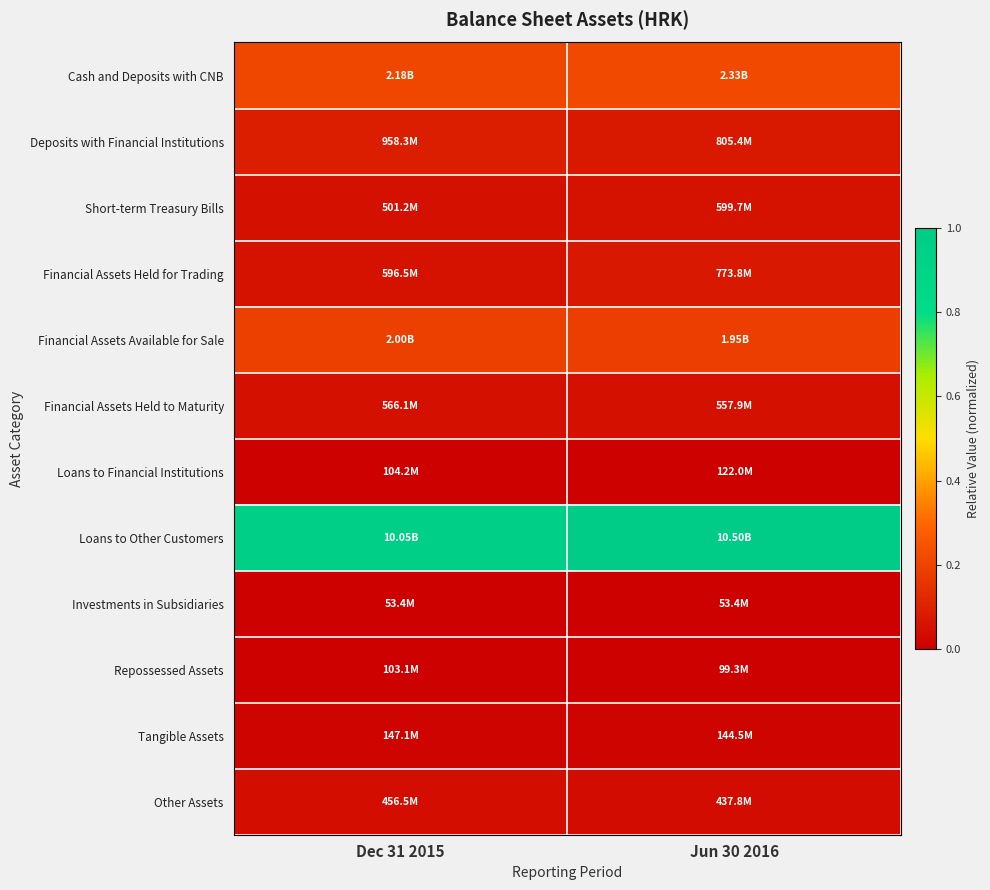

Reading right to left, transcribe all the data shown in this chart.

Cash and Deposits with CNB: Jun 30 2016=0.2	Dec 31 2015=0.2
Deposits with Financial Institutions: Jun 30 2016=0.1	Dec 31 2015=0.1
Short-term Treasury Bills: Jun 30 2016=0.1	Dec 31 2015=0.0
Financial Assets Held for Trading: Jun 30 2016=0.1	Dec 31 2015=0.1
Financial Assets Available for Sale: Jun 30 2016=0.2	Dec 31 2015=0.2
Financial Assets Held to Maturity: Jun 30 2016=0.1	Dec 31 2015=0.1
Loans to Financial Institutions: Jun 30 2016=0.0	Dec 31 2015=0.0
Loans to Other Customers: Jun 30 2016=1.0	Dec 31 2015=1.0
Investments in Subsidiaries: Jun 30 2016=0.0	Dec 31 2015=0.0
Repossessed Assets: Jun 30 2016=0.0	Dec 31 2015=0.0
Tangible Assets: Jun 30 2016=0.0	Dec 31 2015=0.0
Other Assets: Jun 30 2016=0.0	Dec 31 2015=0.0